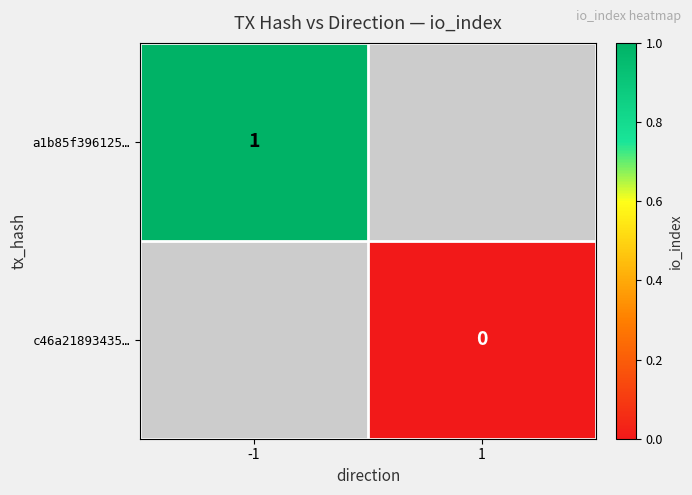

Which label corresponds to the largest value in the chart?

-1